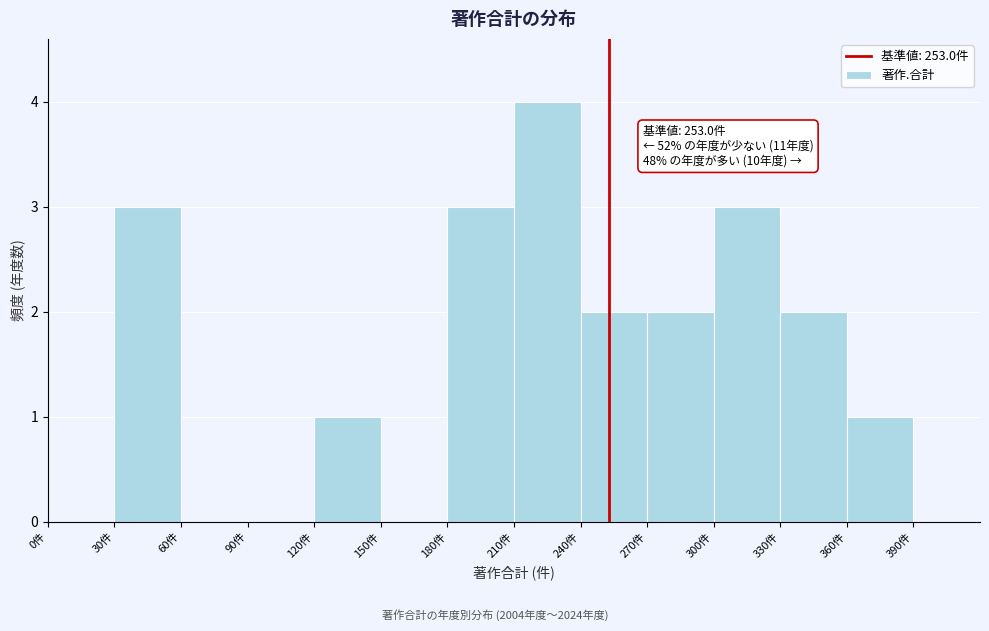

Over which range of the x-axis is the bar tallest?

210 to 240